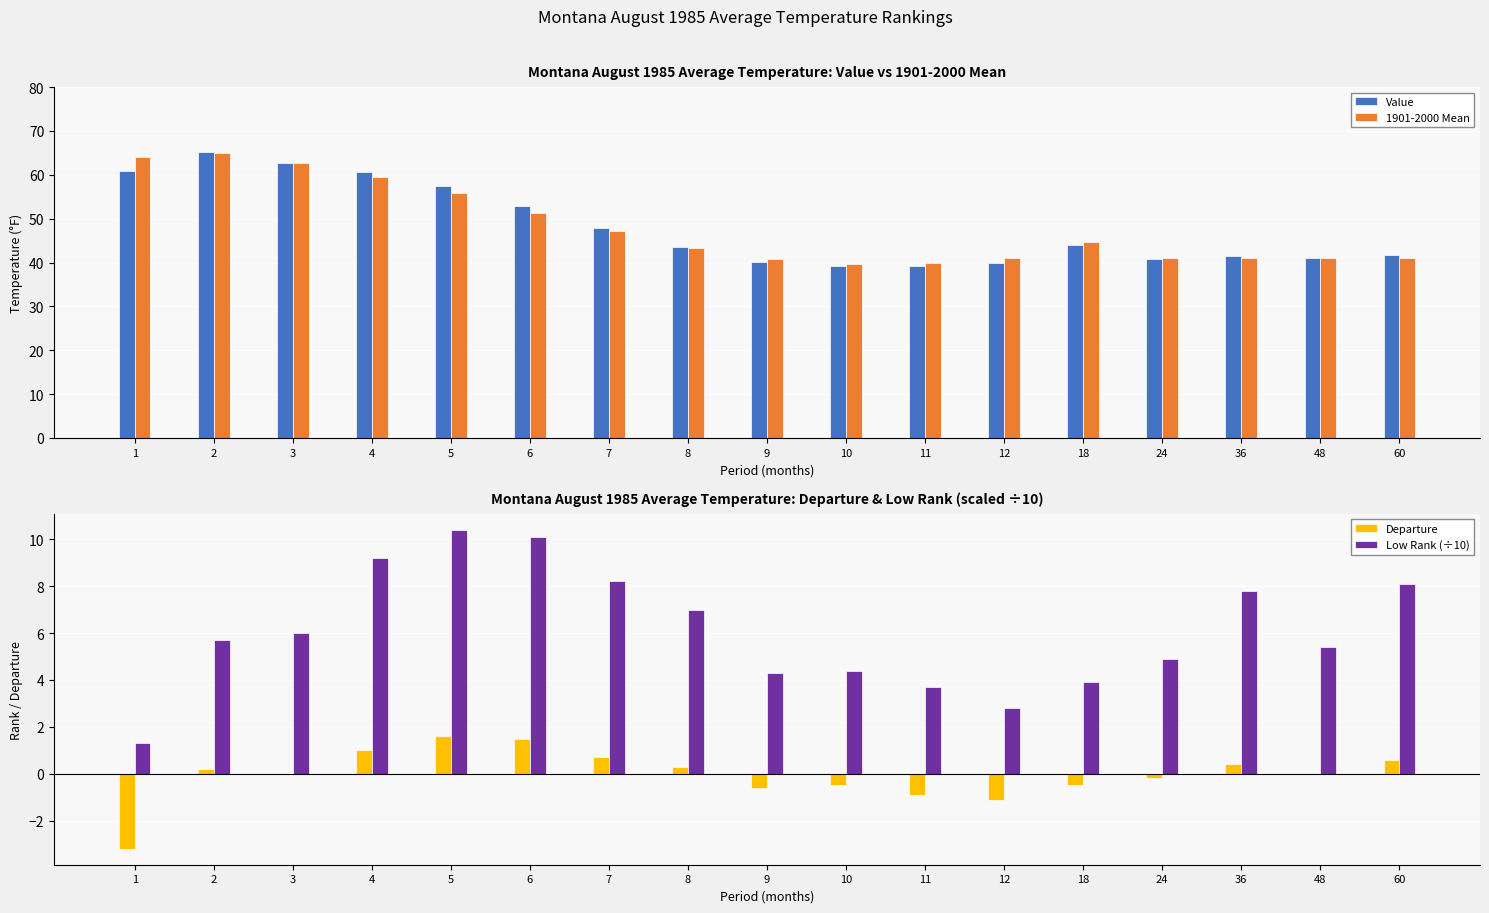

The value of Departure at 2 is 0.2. True or false?

True